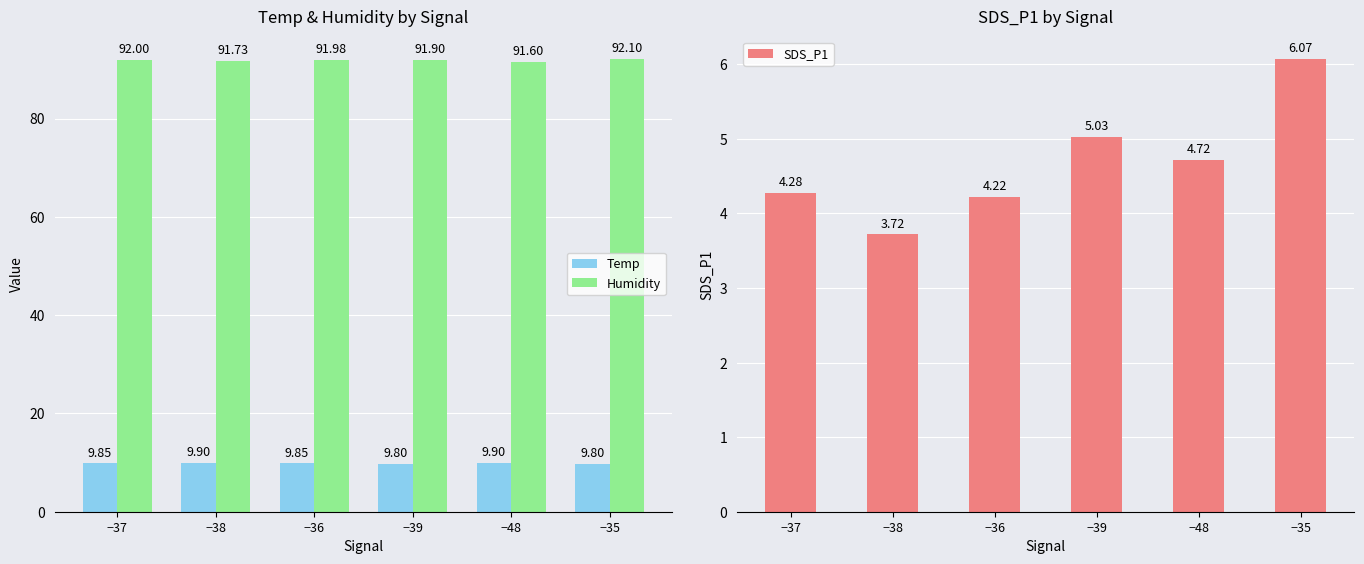

True or false: SDS_P1 has a value of 6.0 at −37.

False